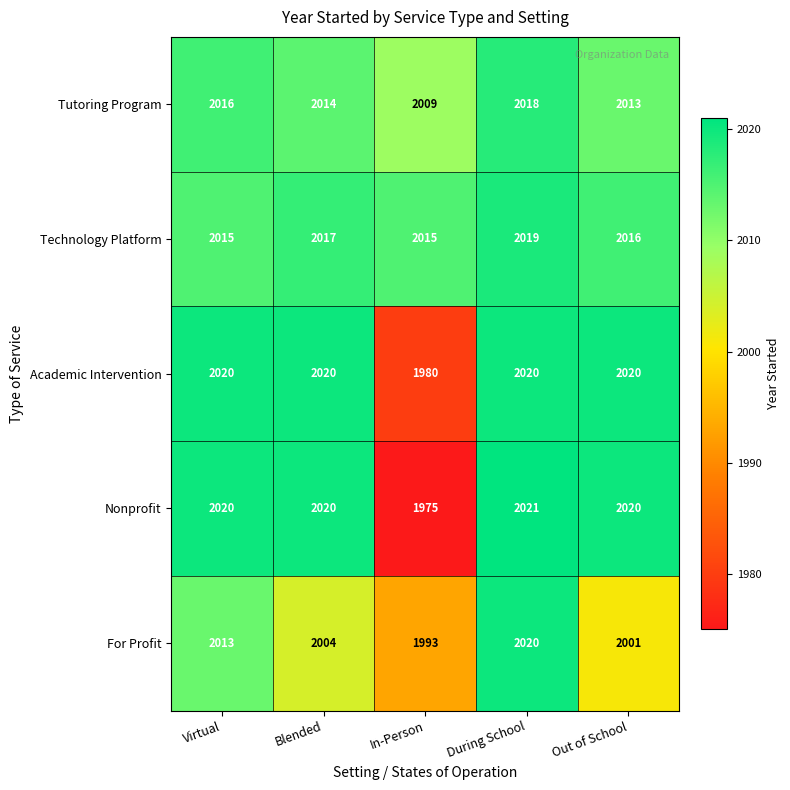

How many distinct data groups are displayed?

5